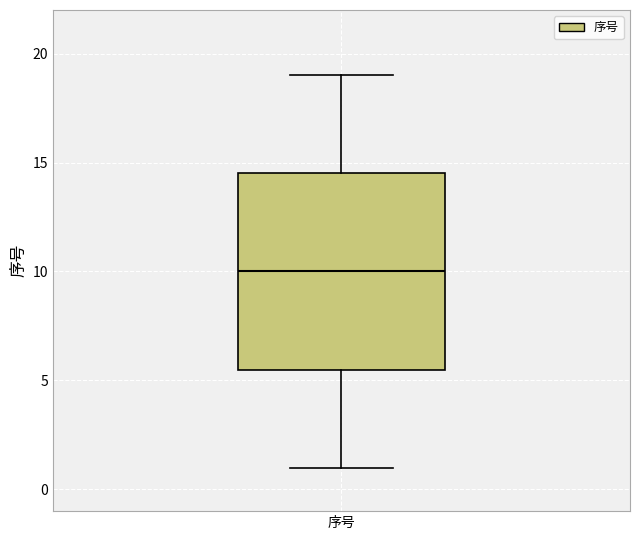

Read this box plot against the y-axis: the position of the median line, the range covered by the box, and the ends of both whiskers. The values are not printed on the chart, so give them approximately, as read against the axis.

median 10.0, box 5.5 to 14.5, whiskers 1.0 to 19.0